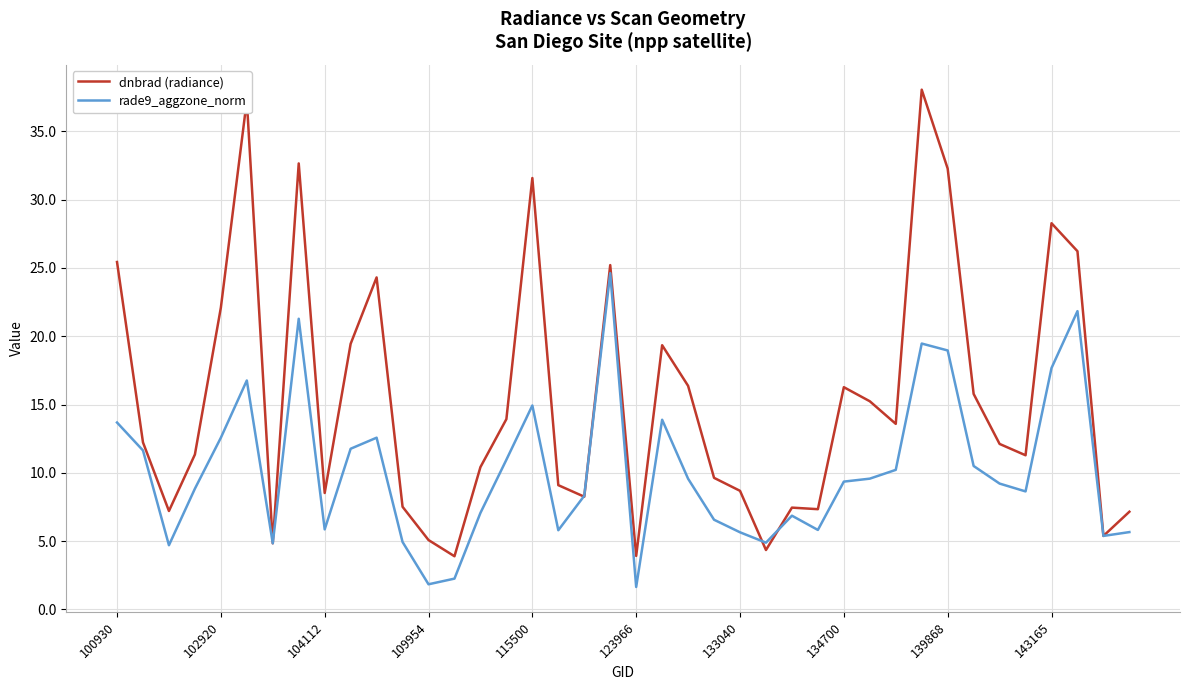

Which series has the widest spread of values?

dnbrad (radiance)